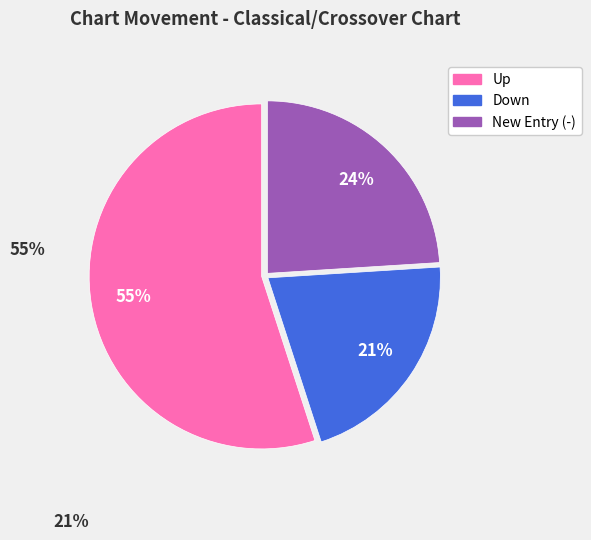

To the nearest percent, what is the difference between the largest and smallest slice percentages?

34%